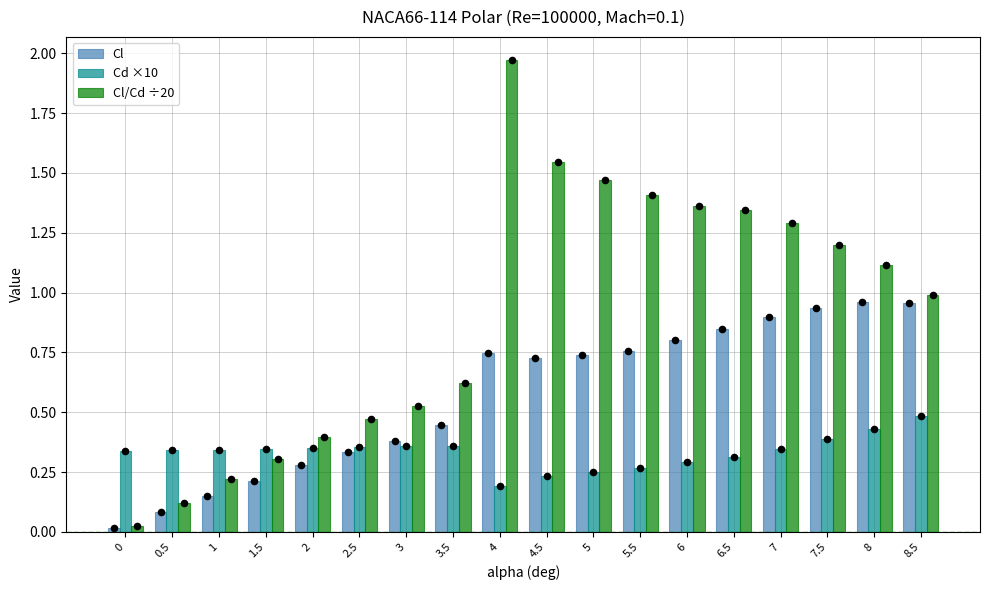

What is the total value across all series at 2?

1.0